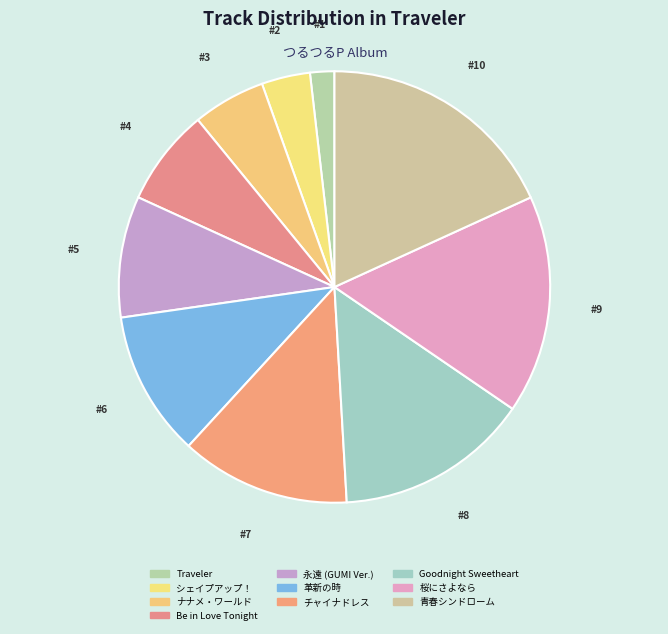

What is the largest slice in the pie chart?

青春シンドローム